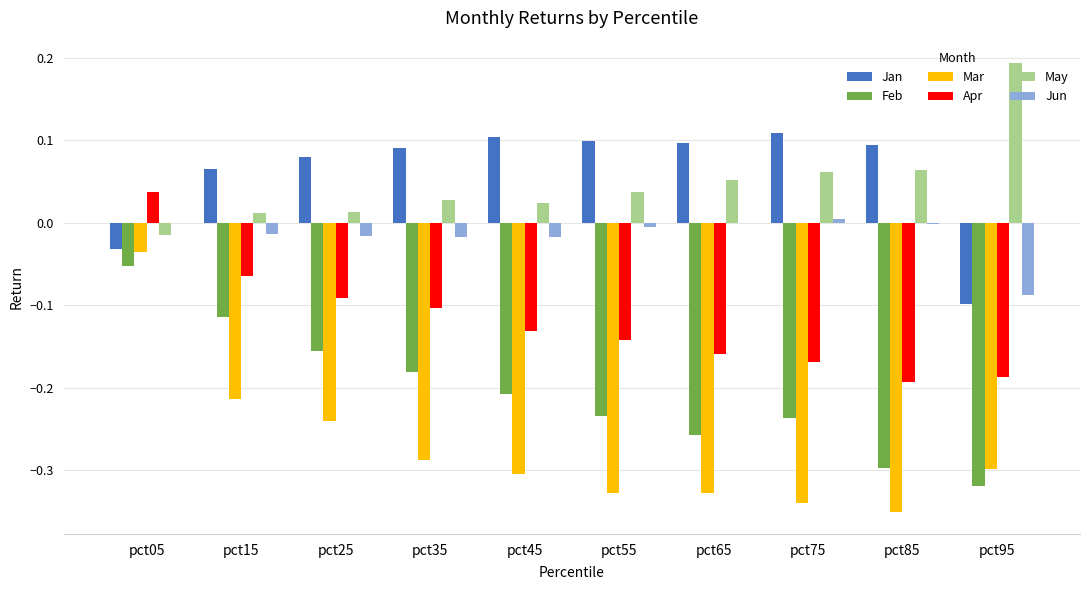

How many distinct data groups are displayed?

6